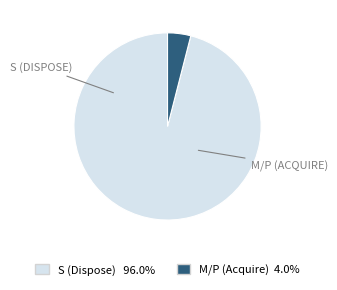

Does any single category account for the majority?

Yes